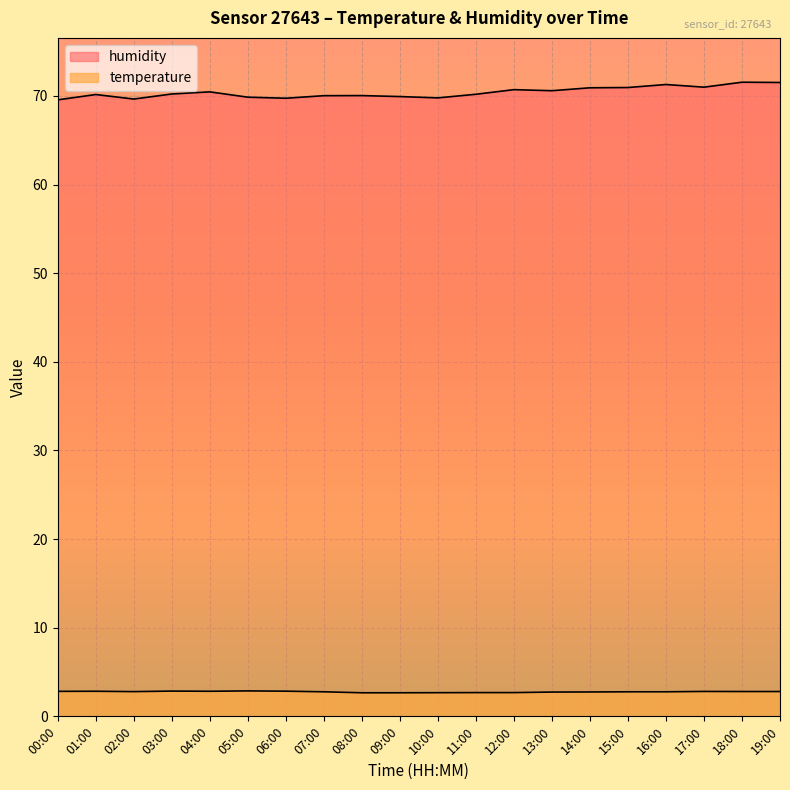

True or false: humidity and temperature intersect in this chart.

False